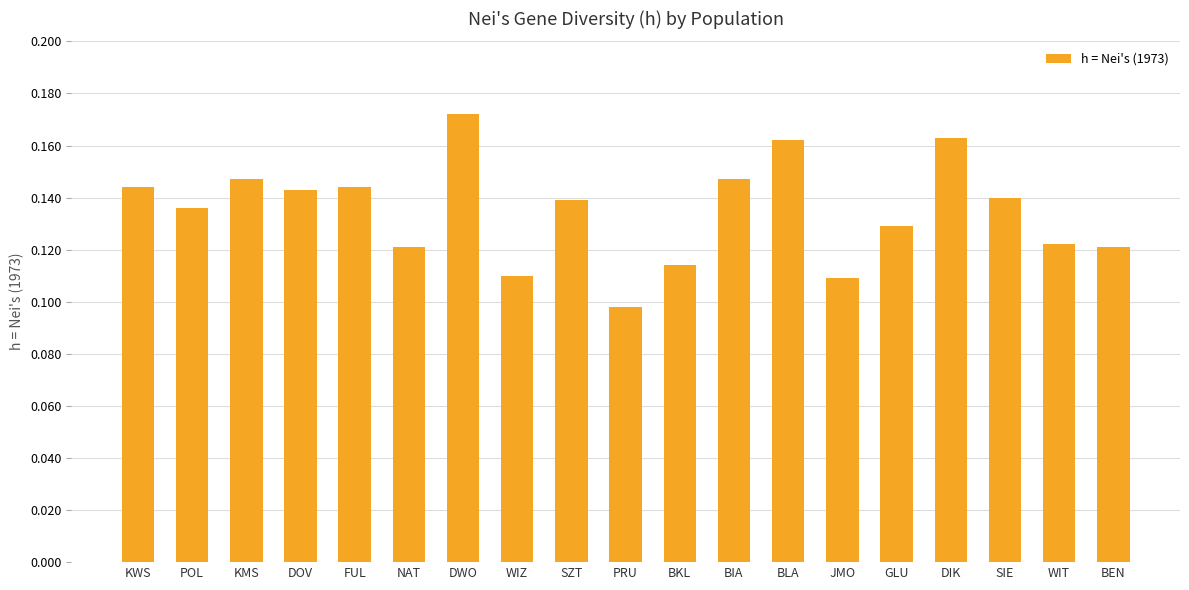

What is the sum of all values?

2.6